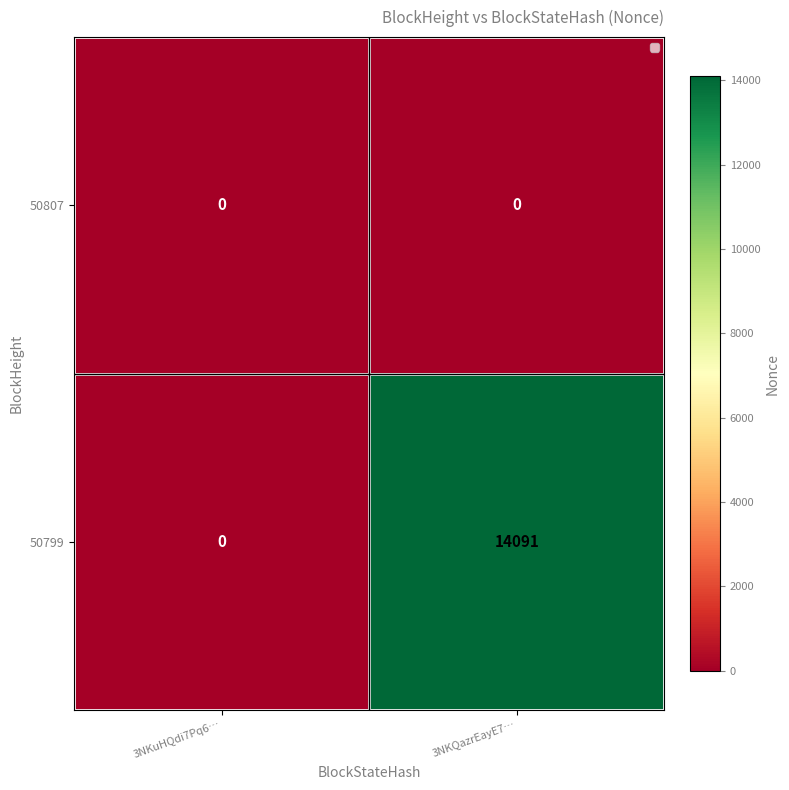

What is the sum of all 50799 values?

14091